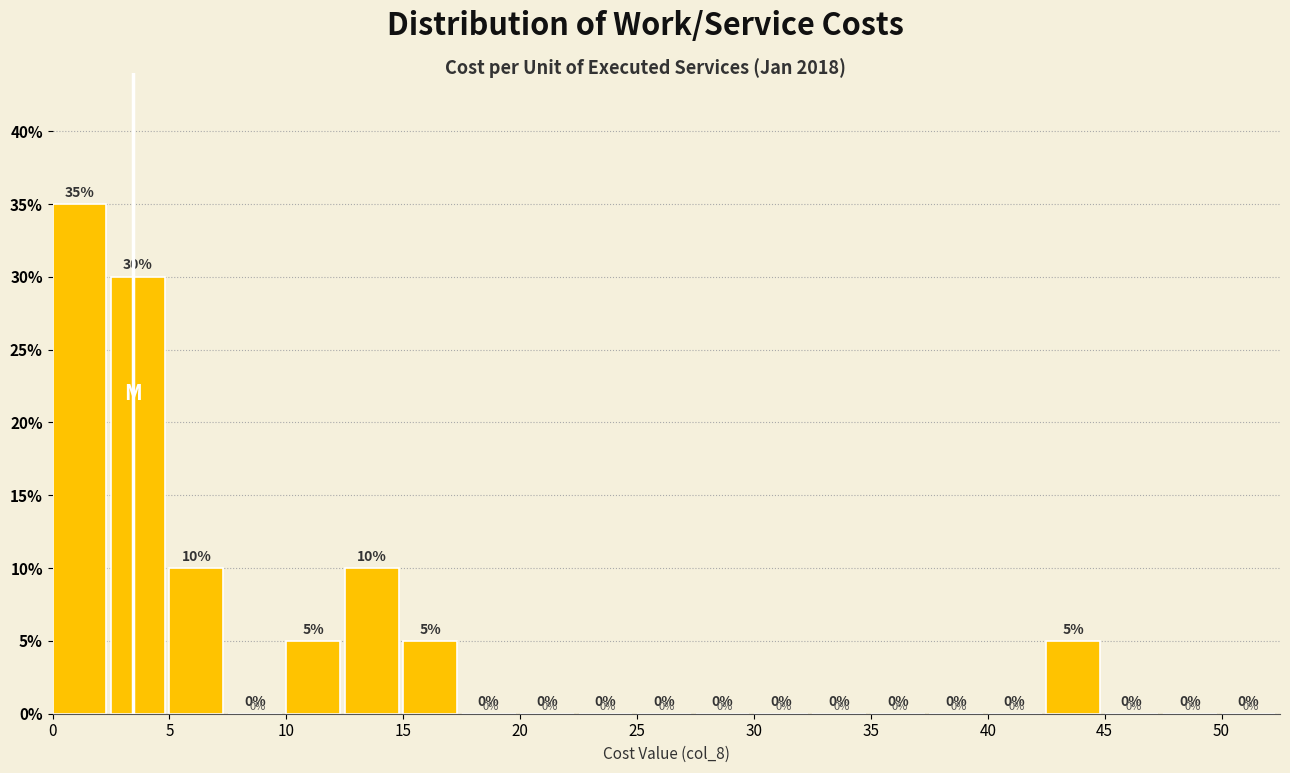

Over which range of the x-axis is the bar tallest?

0.0 to 2.5